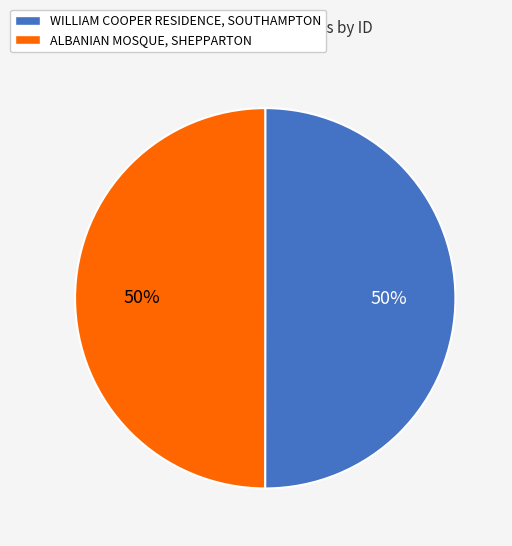

To the nearest percent, what percentage of the pie is WILLIAM COOPER RESIDENCE, SOUTHAMPTON?

50%